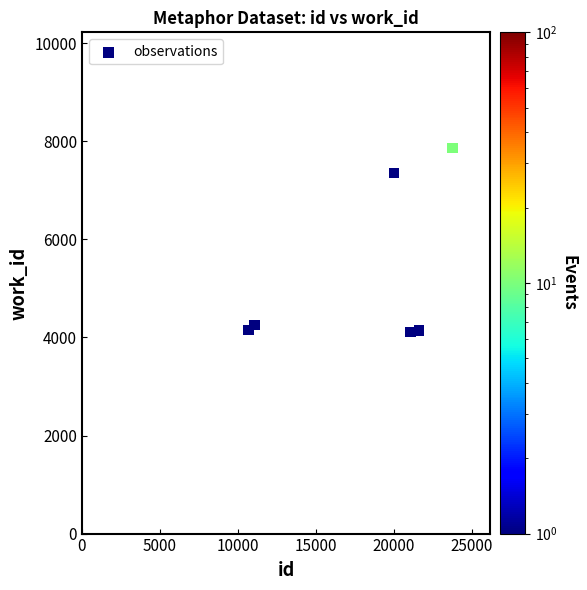

What Y value in the scatter plot is closest to 5987?

7355